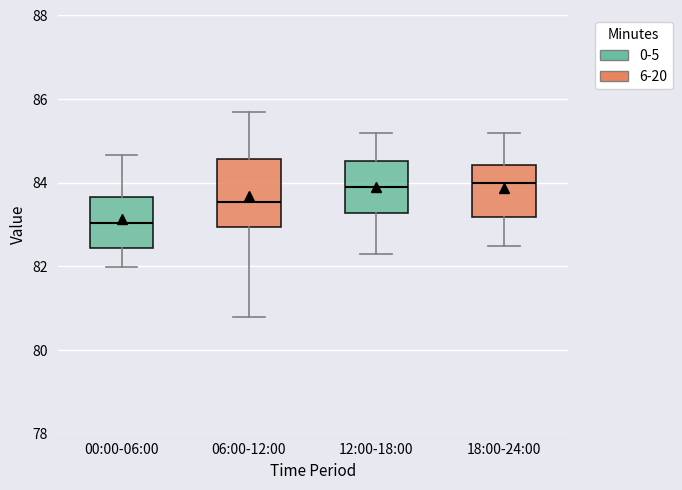

Reading left to right, transcribe this box plot: for each box, give where its median line is, the range the box spans, and where its two whiskers end, as read against the y-axis. The values are not printed on the chart, so give them approximately, as read against the axis.

00:00-06:00: median 83.0, box 82.4 to 83.6, whiskers 82.0 to 84.6
06:00-12:00: median 83.6, box 83.0 to 84.6, whiskers 80.8 to 85.6
12:00-18:00: median 84.0, box 83.2 to 84.6, whiskers 82.4 to 85.2
18:00-24:00: median 84.0, box 83.2 to 84.4, whiskers 82.6 to 85.2